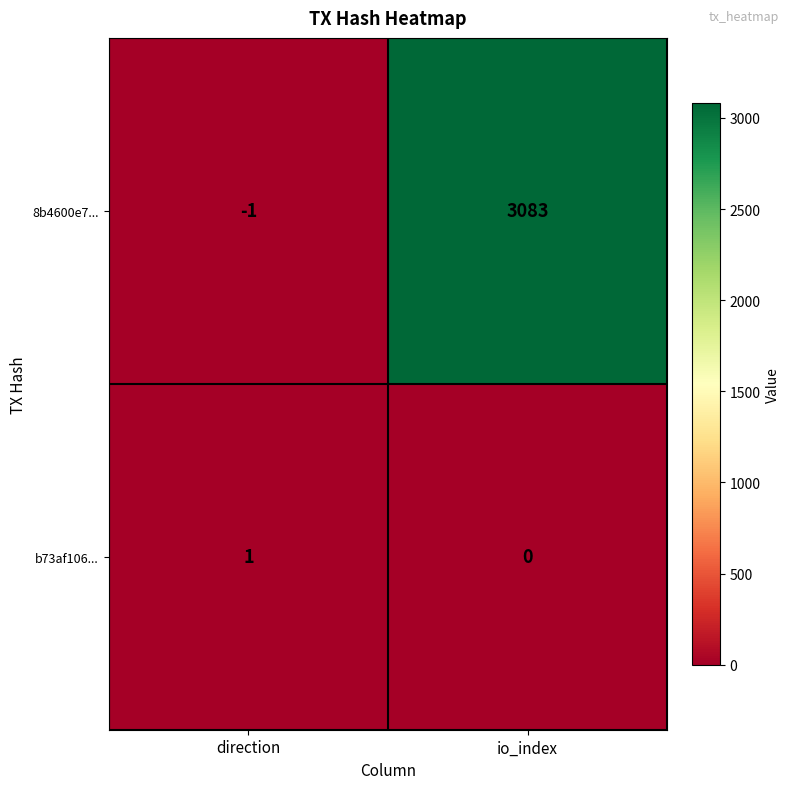

List the series in order of their peak value, highest first.

8b4600e7..., b73af106...